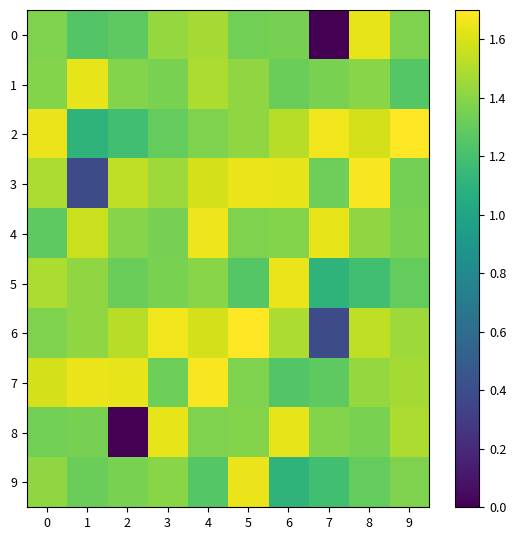

At 5, list the series in order from largest to smallest.

6, 9, 3, 1, 2, 8, 7, 4, 0, 5